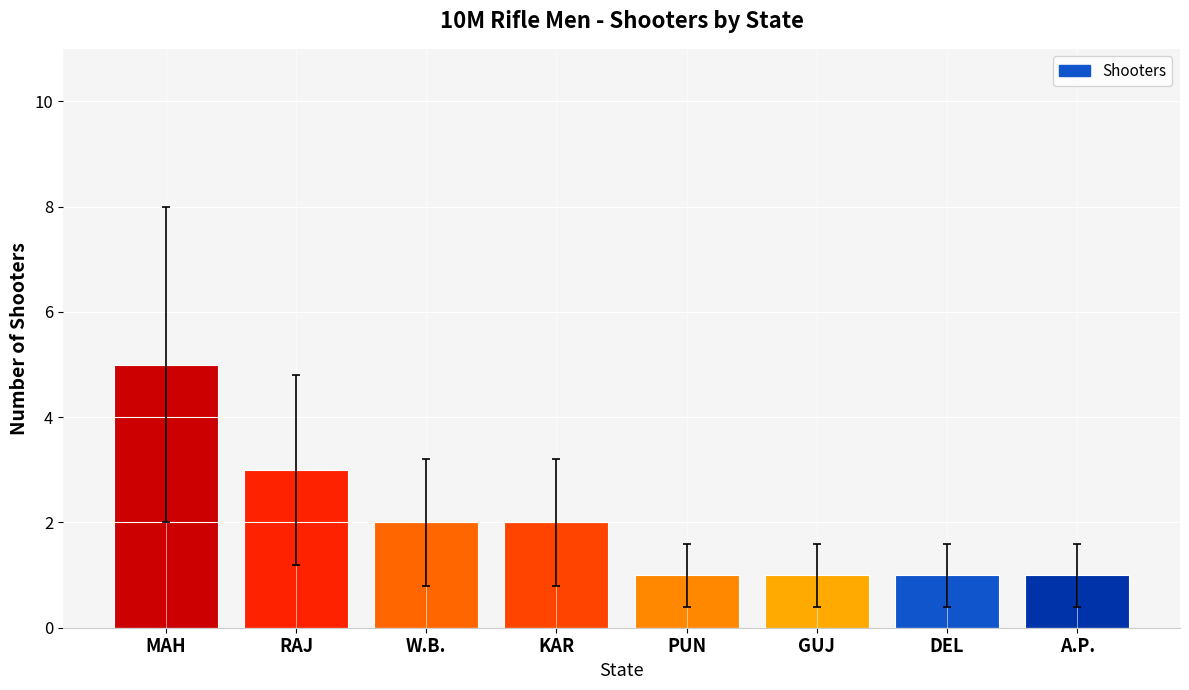

What is the average value?

2